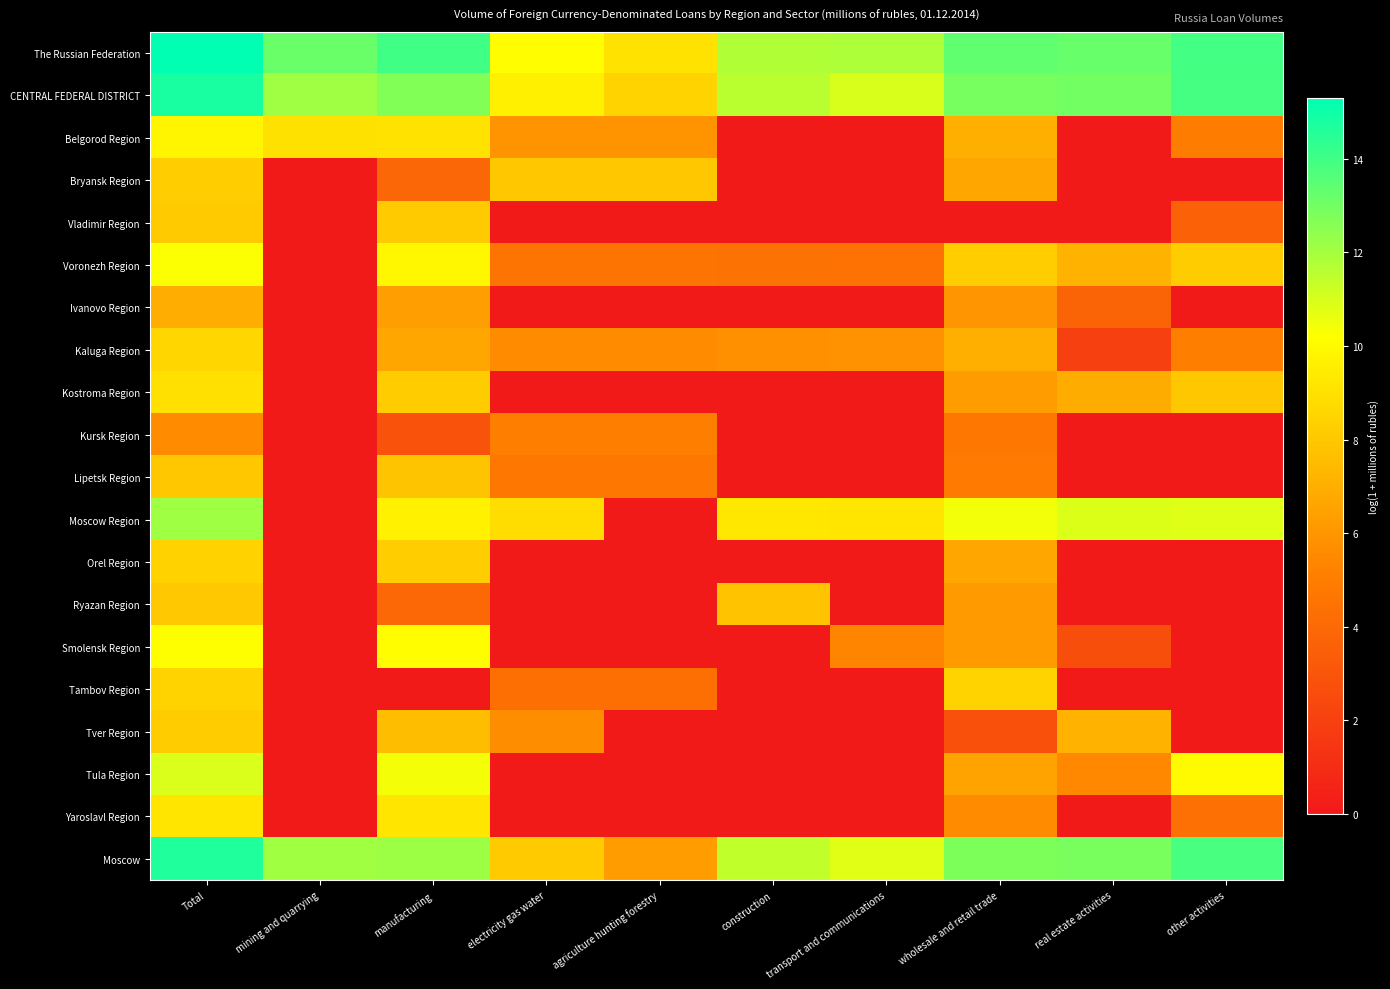

At which category is the sum across all series the highest?

Total